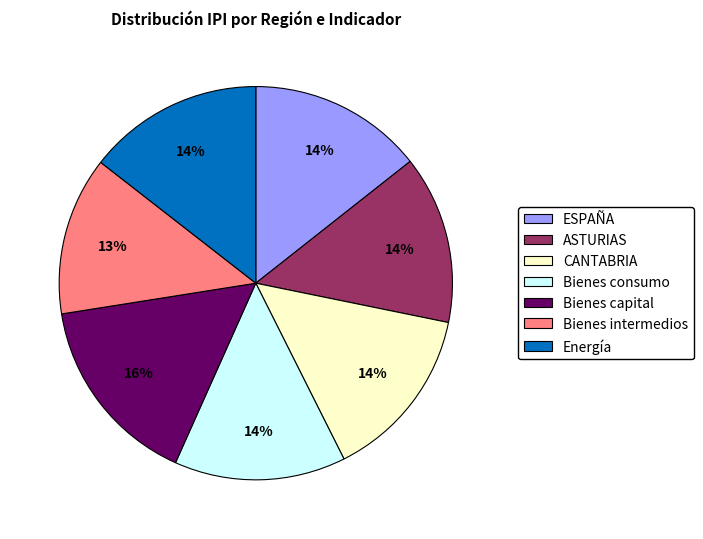

Approximately how many times larger is the value at CANTABRIA compared to ESPAÑA?

1.0